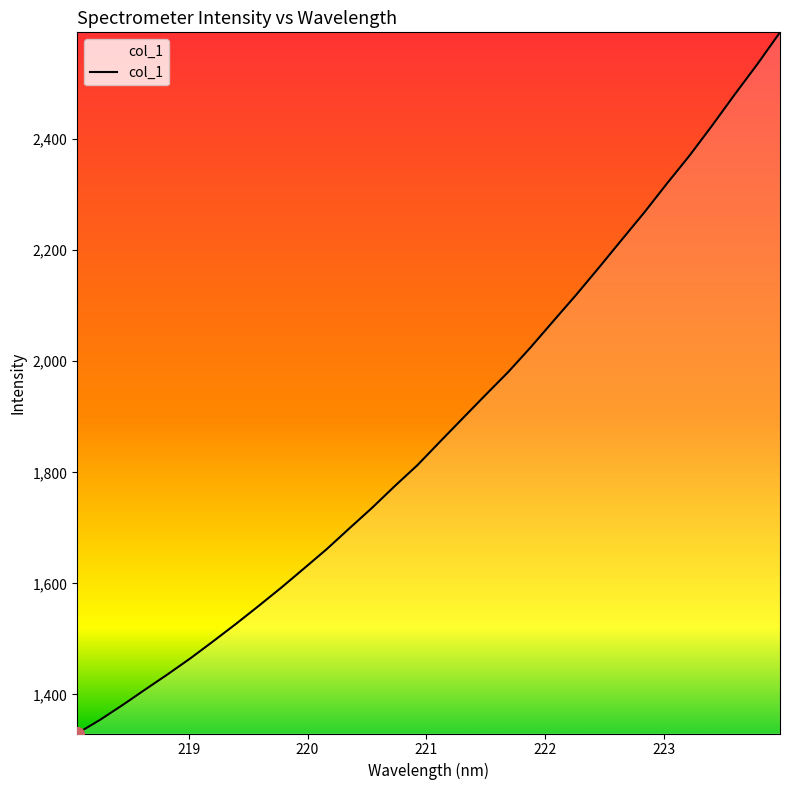

What is the sum of all values?

60128.8